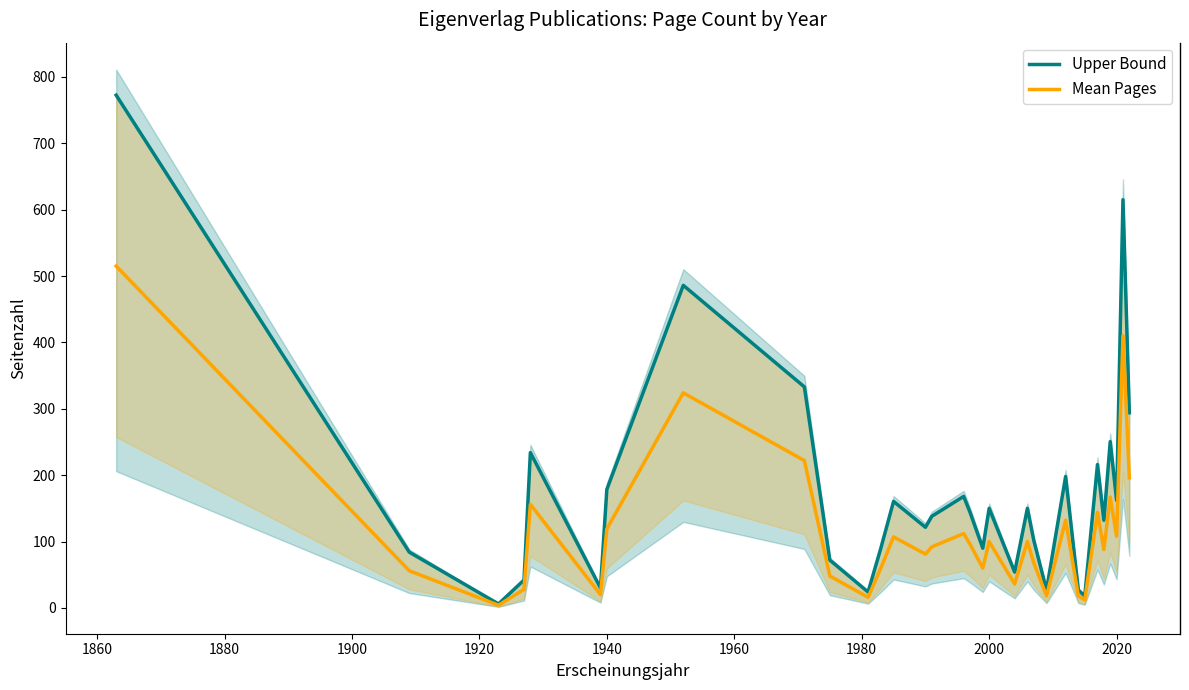

How many lines are shown in the chart?

2